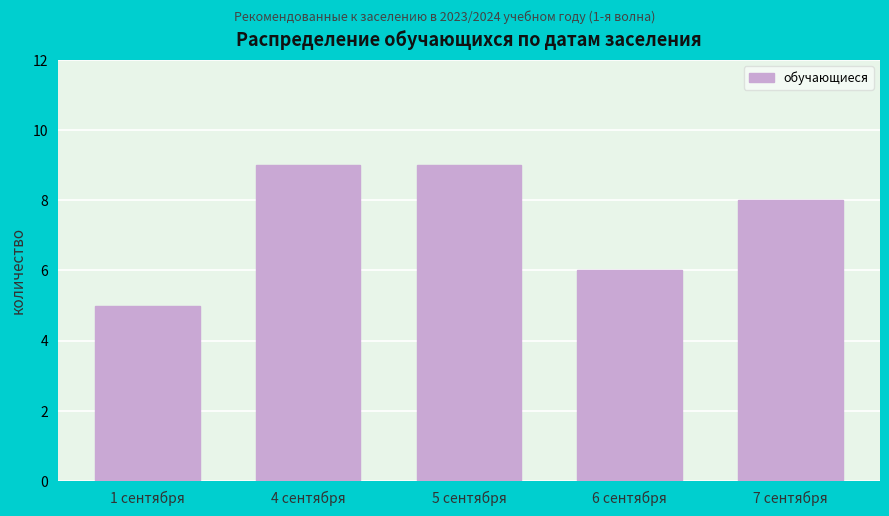

Reading left to right, transcribe all the data shown in this chart.

1 сентября=5	4 сентября=9	5 сентября=9	6 сентября=6	7 сентября=8